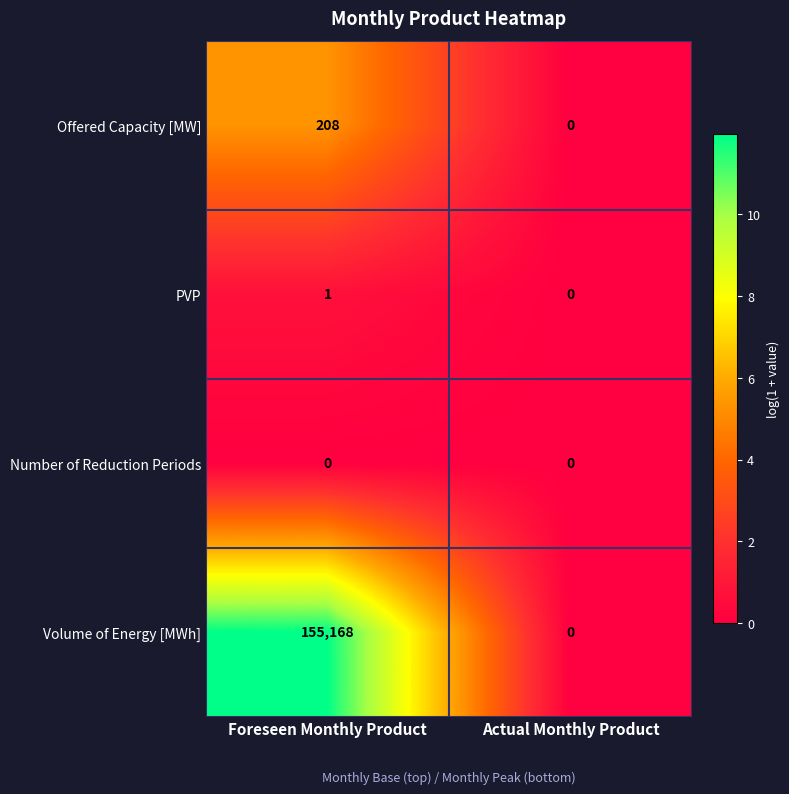

Between Foreseen Monthly Product and Actual Monthly Product, which series saw the biggest shift?

Volume of Energy [MWh]